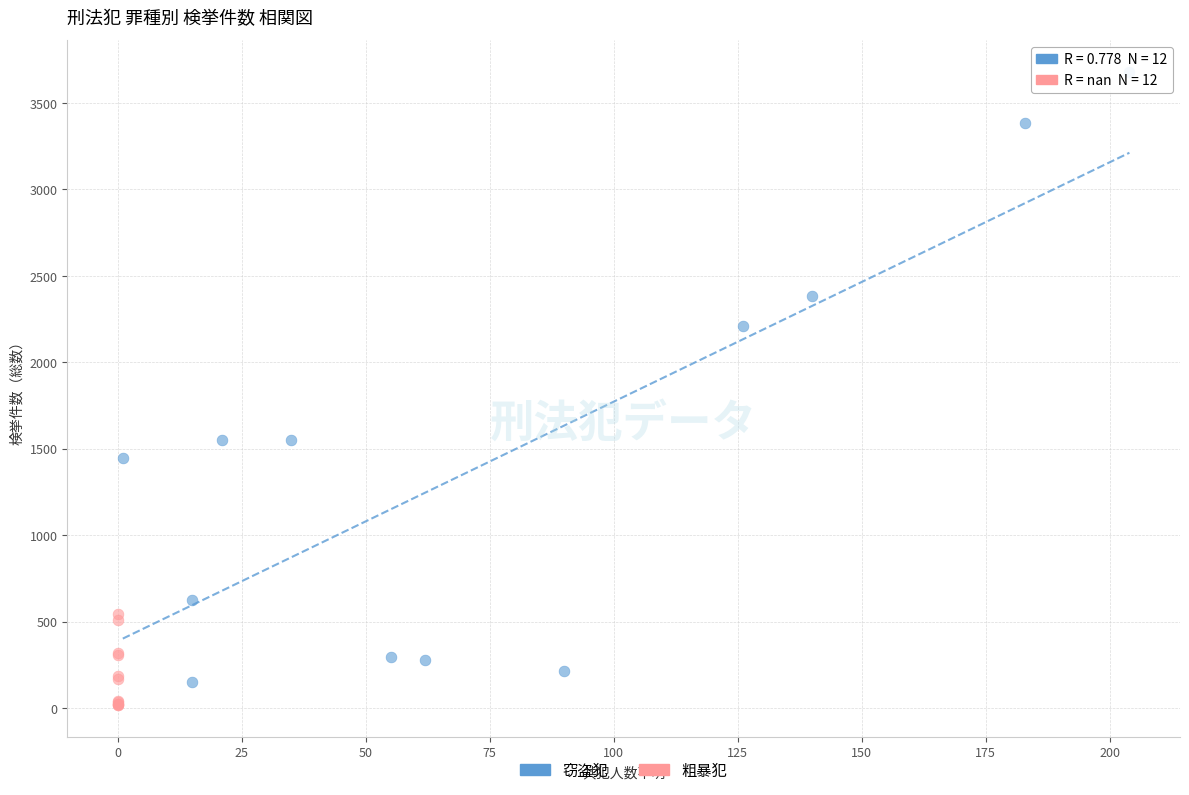

Which series has the largest Y range (max minus min)?

窃盗犯